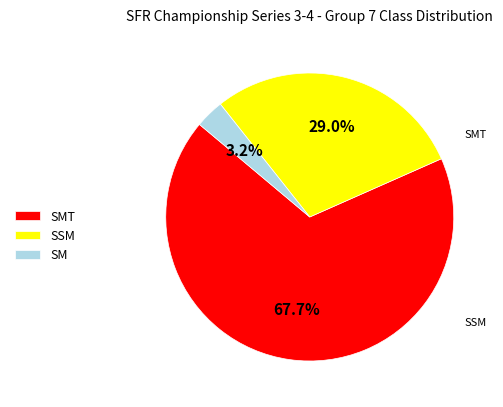

Is it true that SM is 3% of the pie?

True